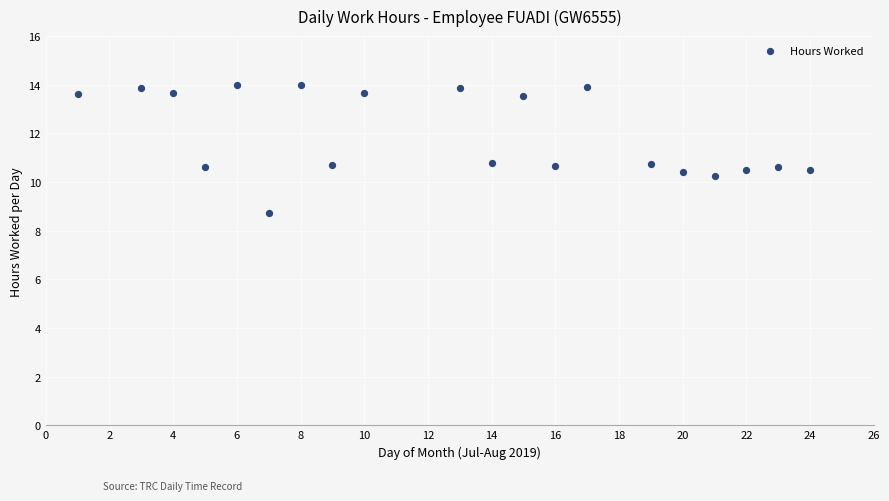

What is the range of Y values (max minus min)?

5.3